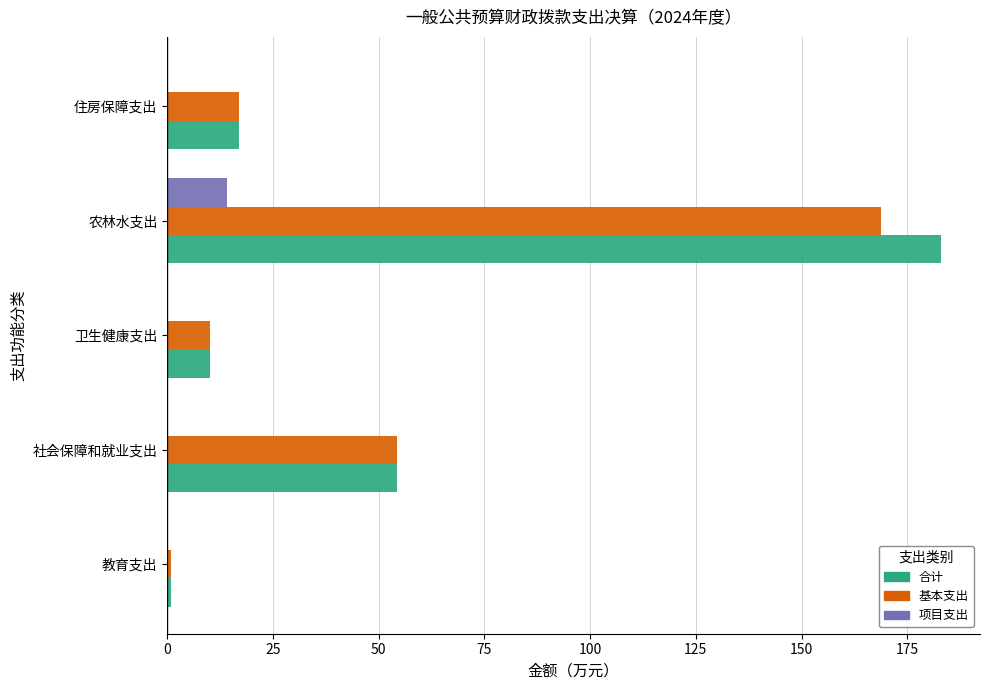

At which label is 合计 closest to 92?

社会保障和就业支出